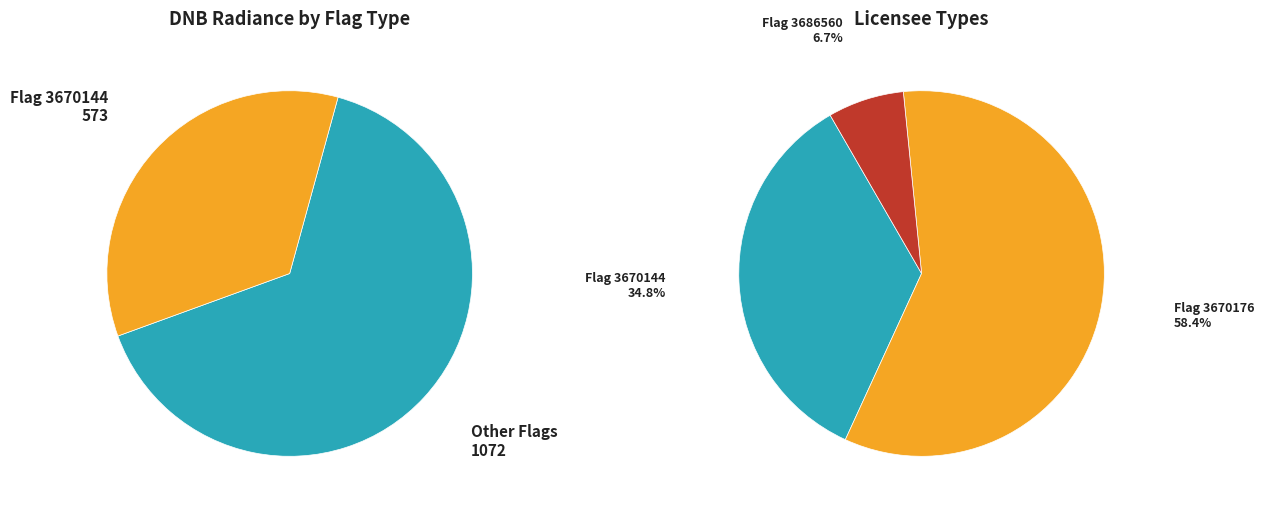

Which category has the smallest portion of the pie?

3686560